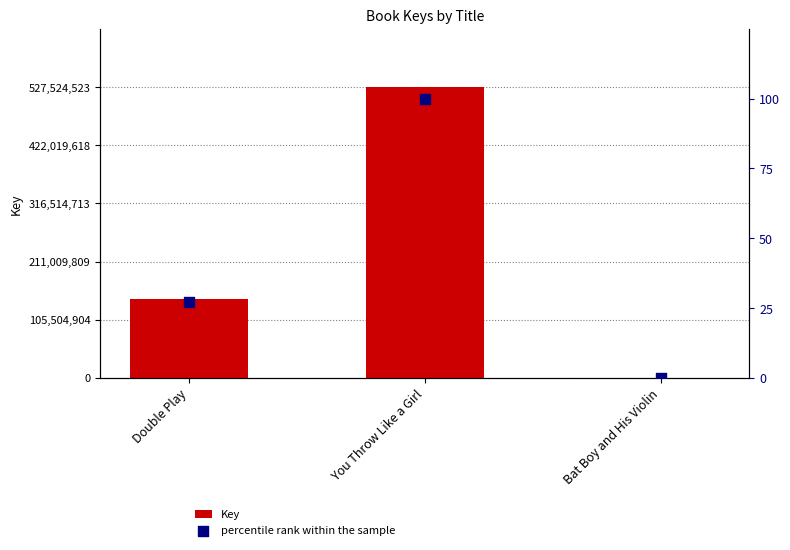

Which series has the widest spread of Y values?

Key